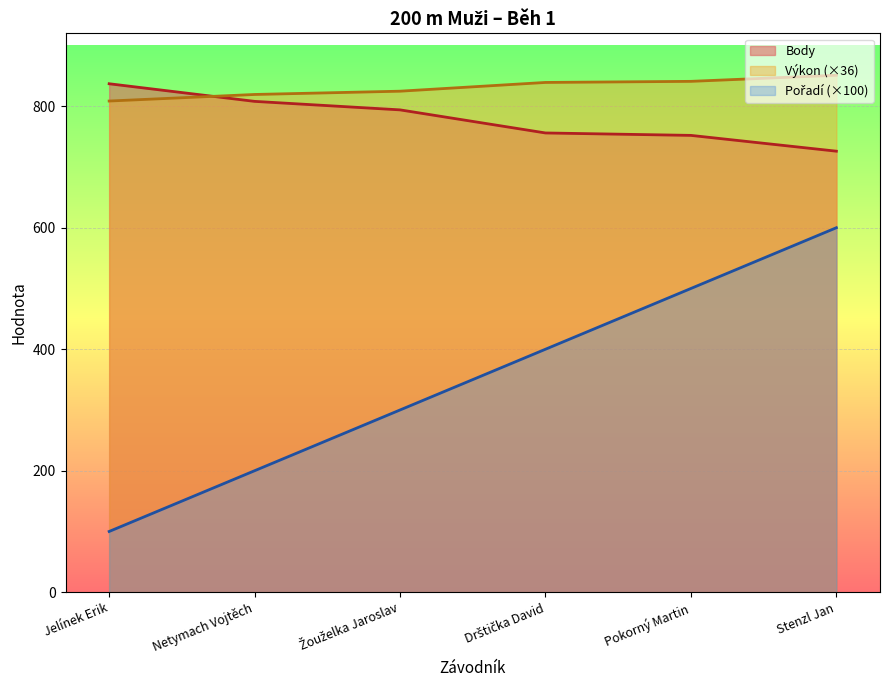

Read the Výkon value at Drštička David.

839.2